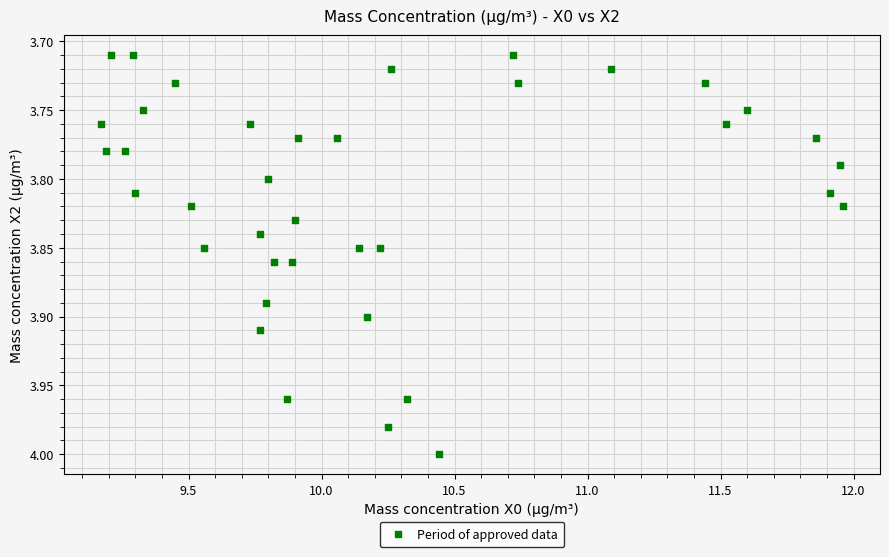

What is the range of Y values (max minus min)?

0.3